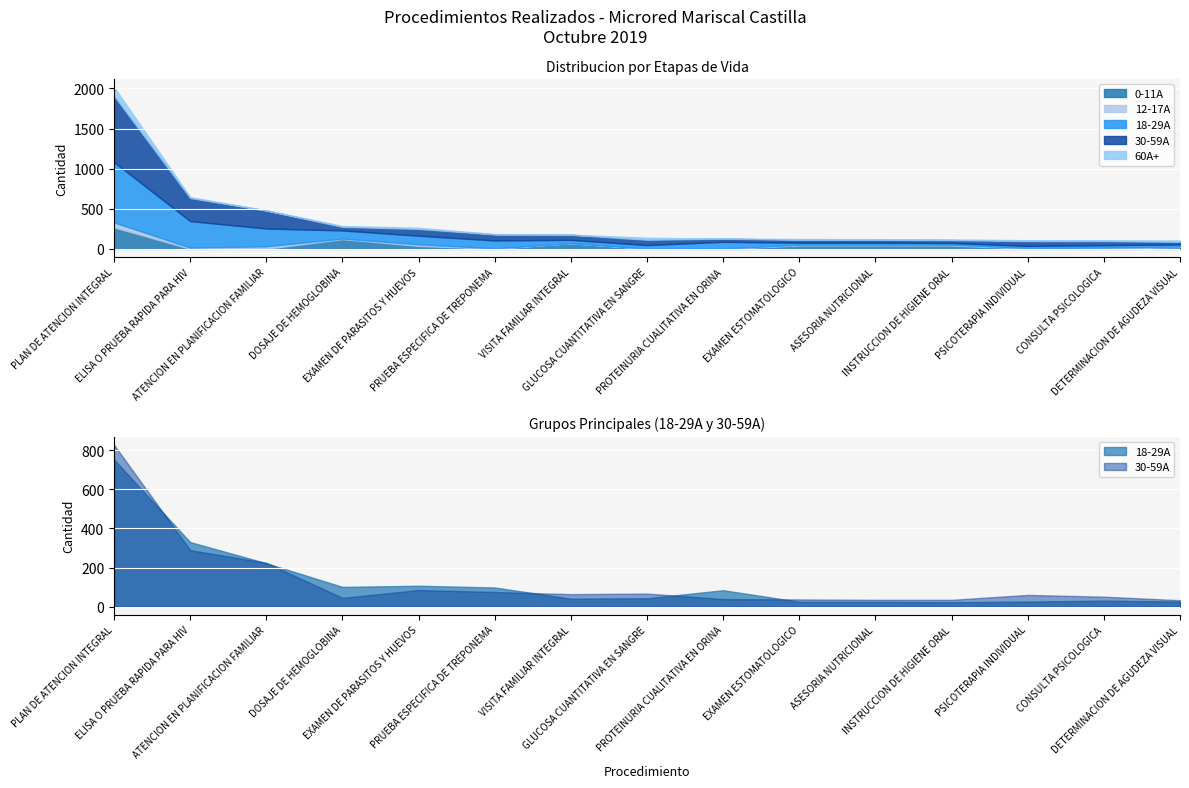

At EXAMEN DE PARASITOS Y HUEVOS, list the series in order from largest to smallest.

18-29A, 30-59A, 0-11A, 12-17A, 60A+